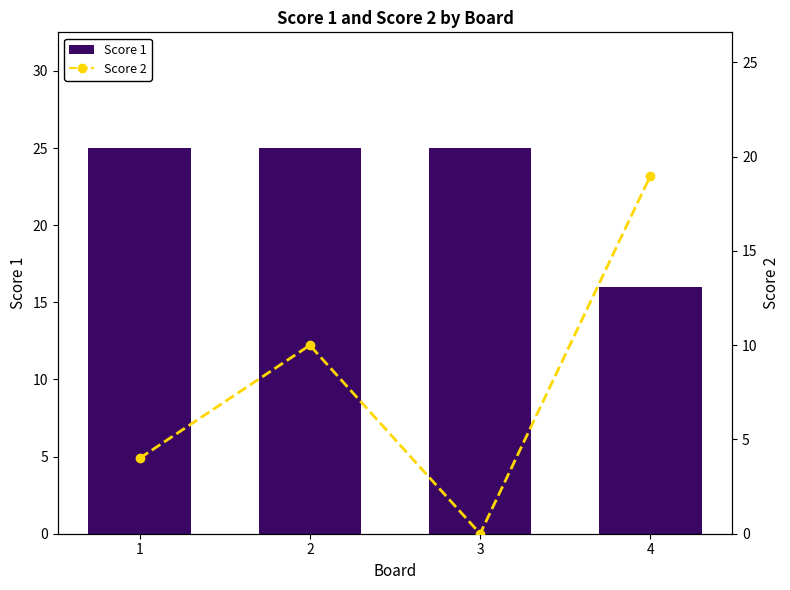

Reading left to right, what are all the values shown in this chart?

Score 1: 25	25	25	16
Score 2: 4	10	0	19